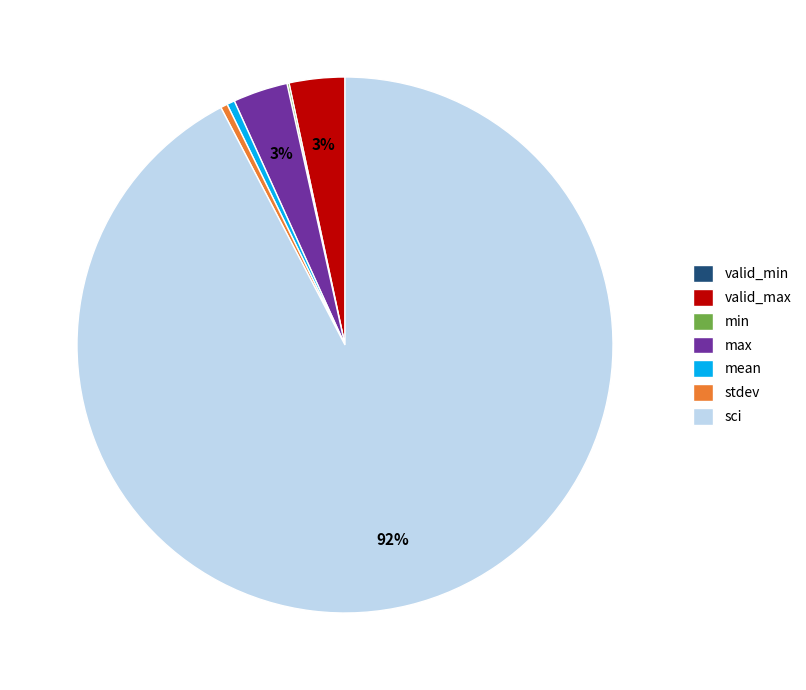

Is the sum of mean and valid_max greater than half?

No